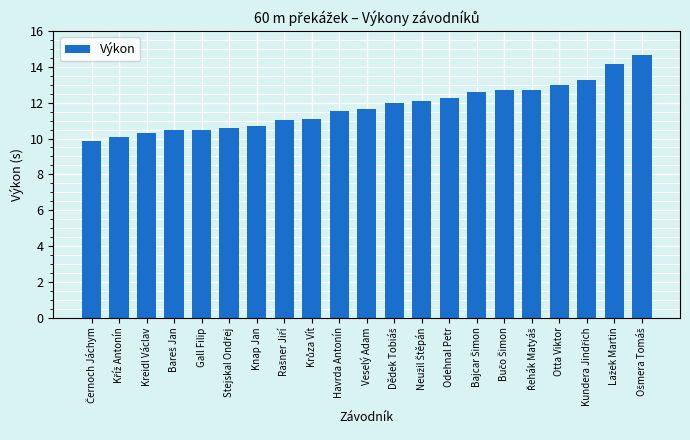

What is the difference between the second highest and second lowest values?

4.1